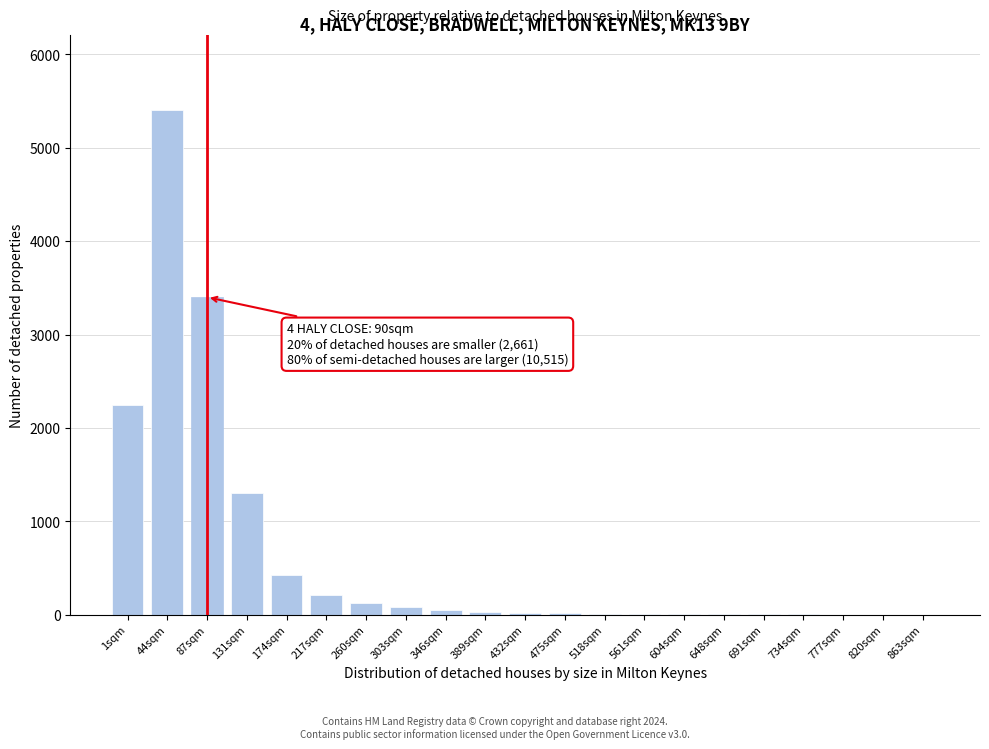

Where is the data nearest to the value 2700?

1sqm